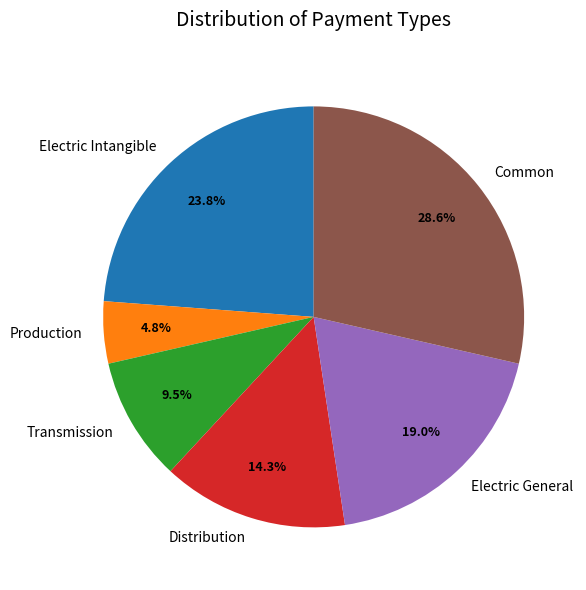

To the nearest percent, what is the combined percentage of Electric Intangible and Common?

52%